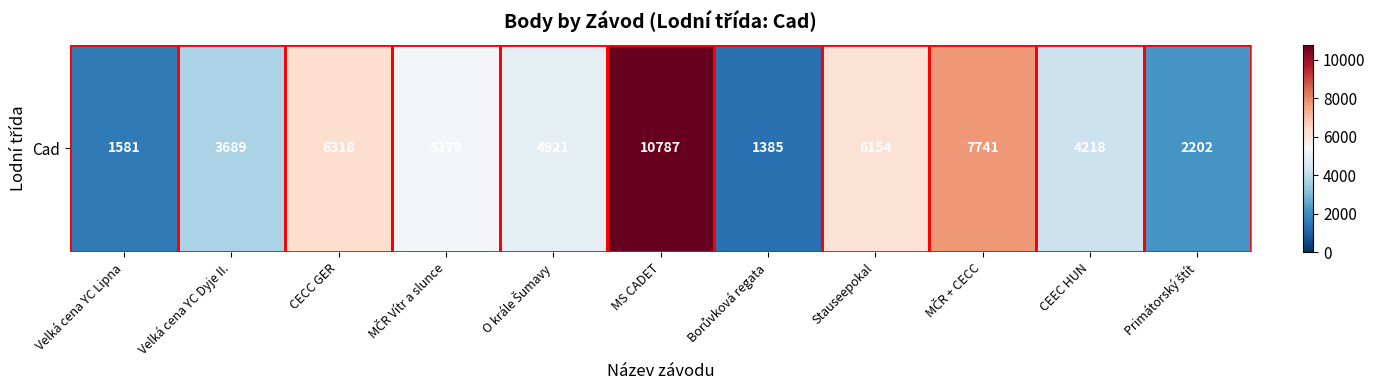

List the labels in order of value, smallest first.

Borůvková regata, Velká cena YC Lipna, Primátorský štít, Velká cena YC Dyje II., CEEC HUN, O krále Šumavy, MČR Vítr a slunce, Stauseepokal, CECC GER, MČR + CECC, MS CADET